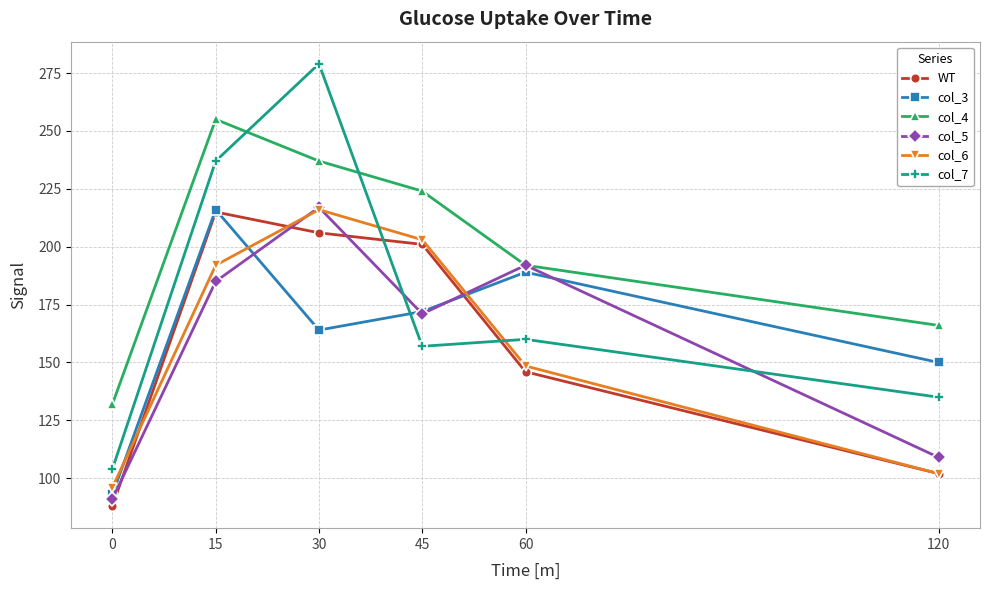

How many lines are shown in the chart?

6